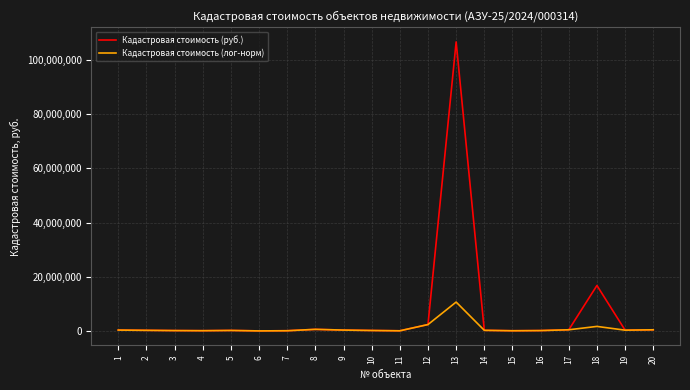

List the series in order of their peak value, lowest first.

Кадастровая стоимость (лог-норм), Кадастровая стоимость (руб.)